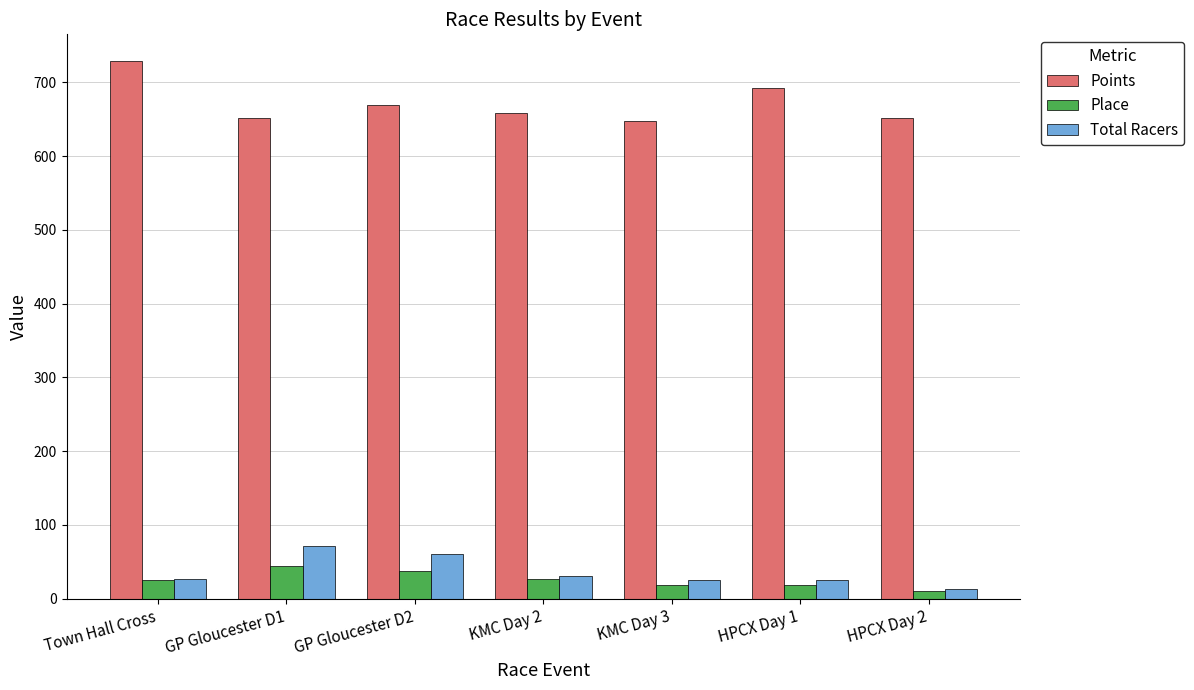

What is the difference between the maximum and minimum values in the Points series?

80.8